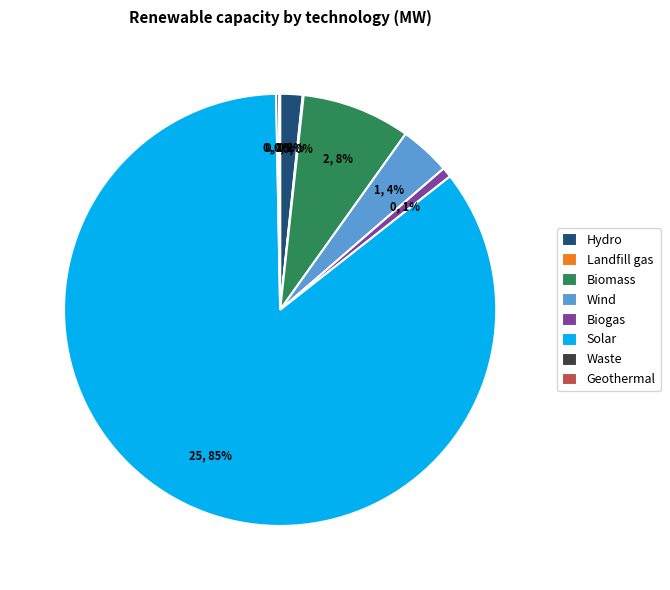

True or false: Hydro accounts for 2% of the total.

True